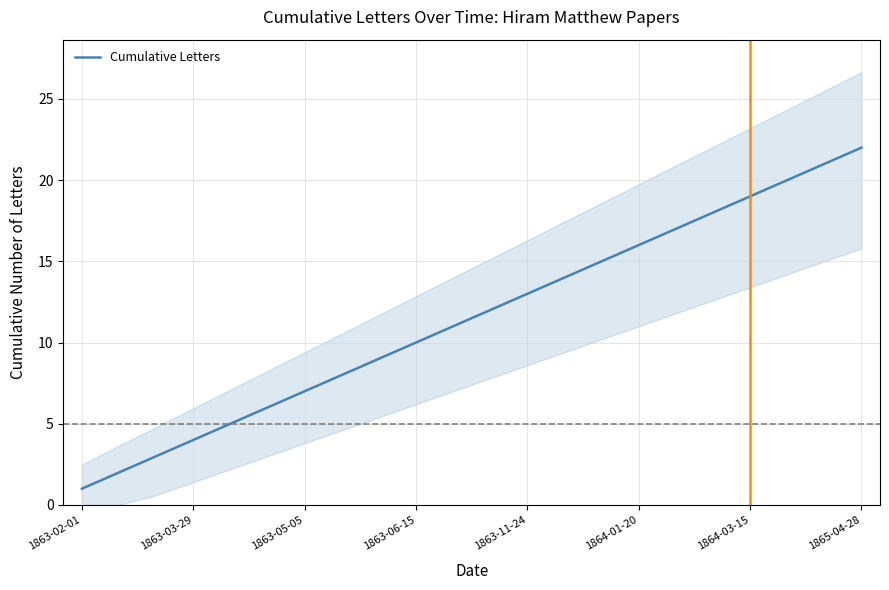

What is the greatest value displayed?

22